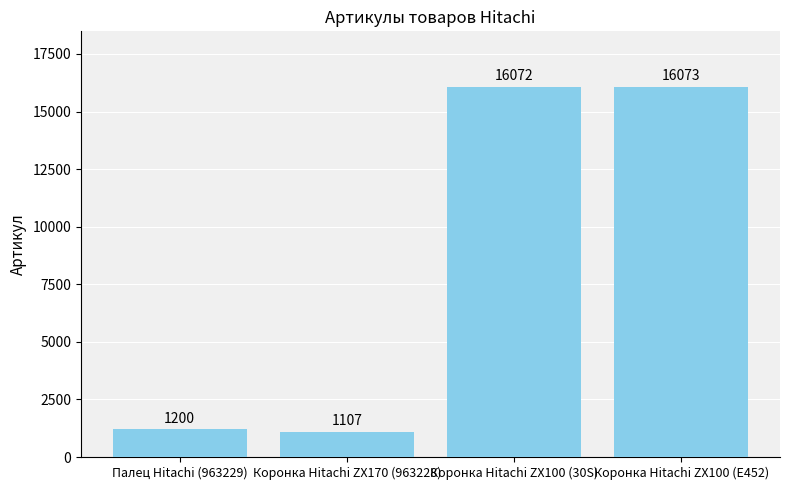

Where is the data nearest to the value 8590?

Палец Hitachi (963229)